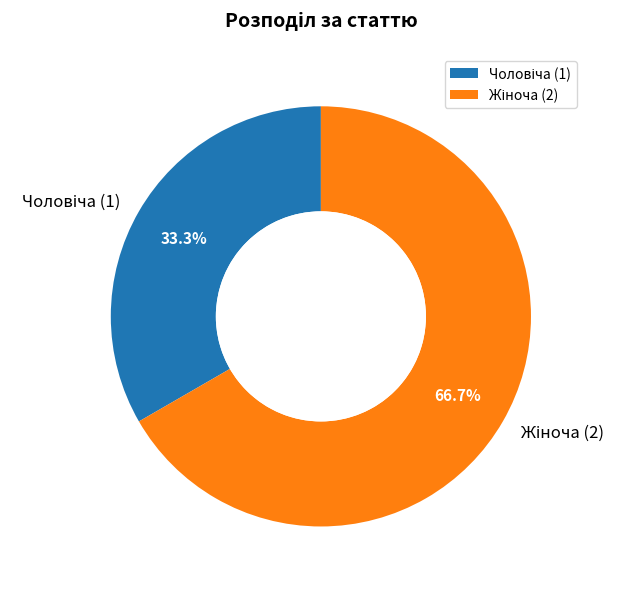

Does any single category account for the majority?

Yes